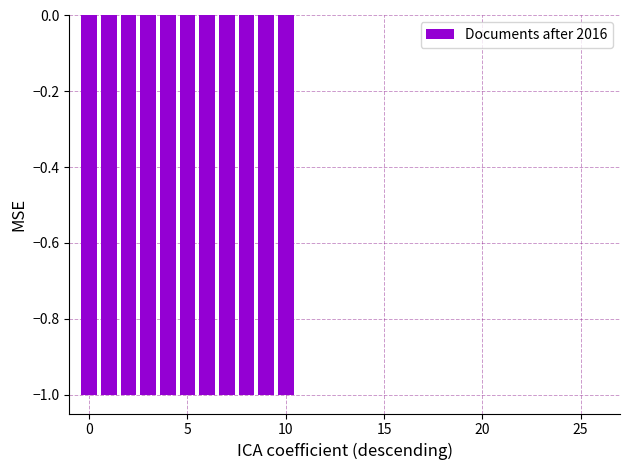

What is the sum of all values?

-11